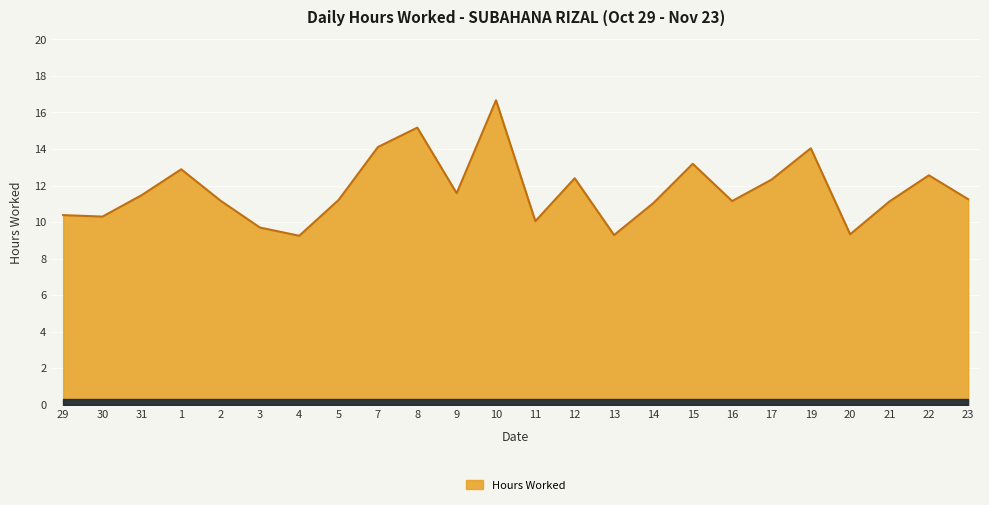

The value at 15 is 4.7. True or false?

False